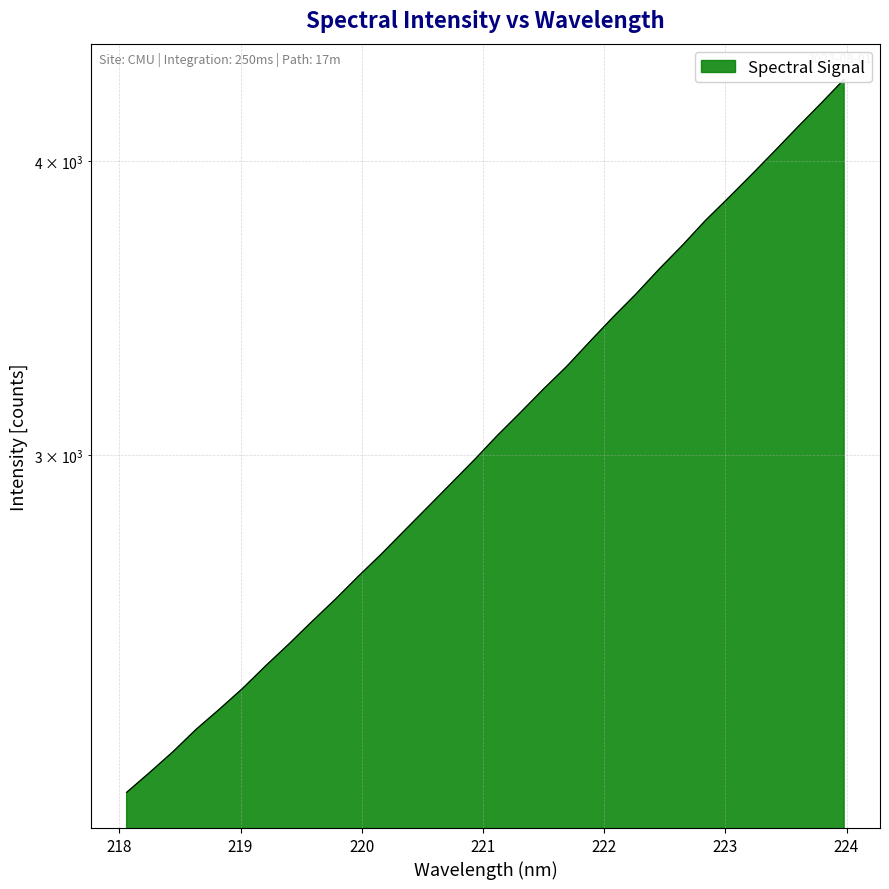

The value at 220.5444 is 2850.5. True or false?

True